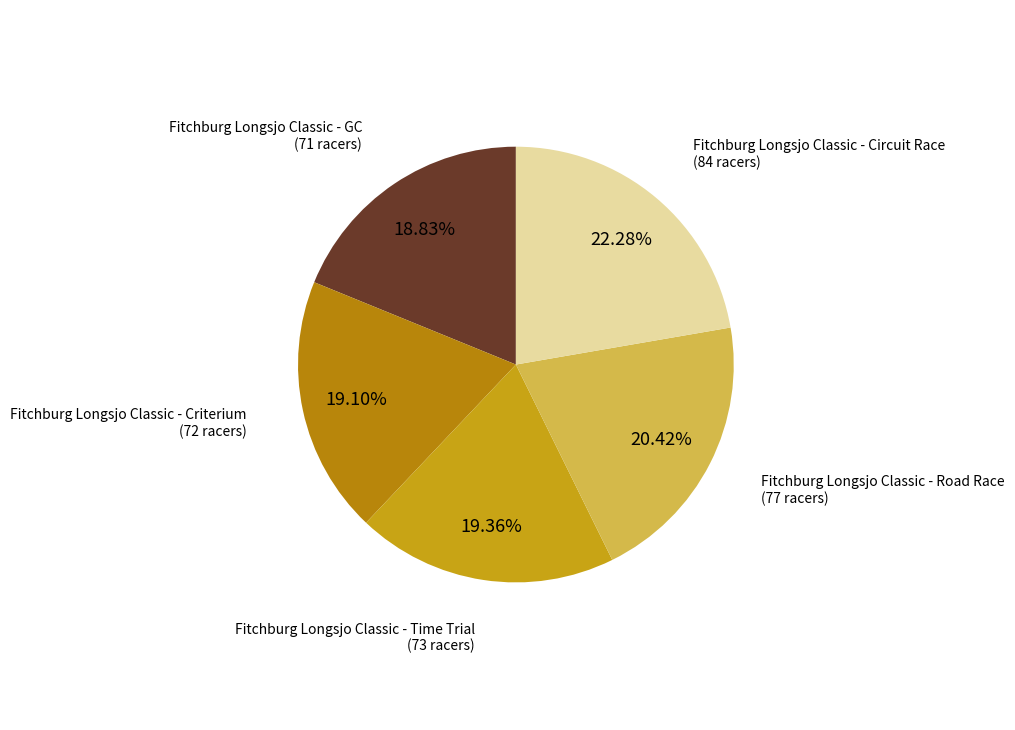

To the nearest percent, what is the average slice percentage?

20%